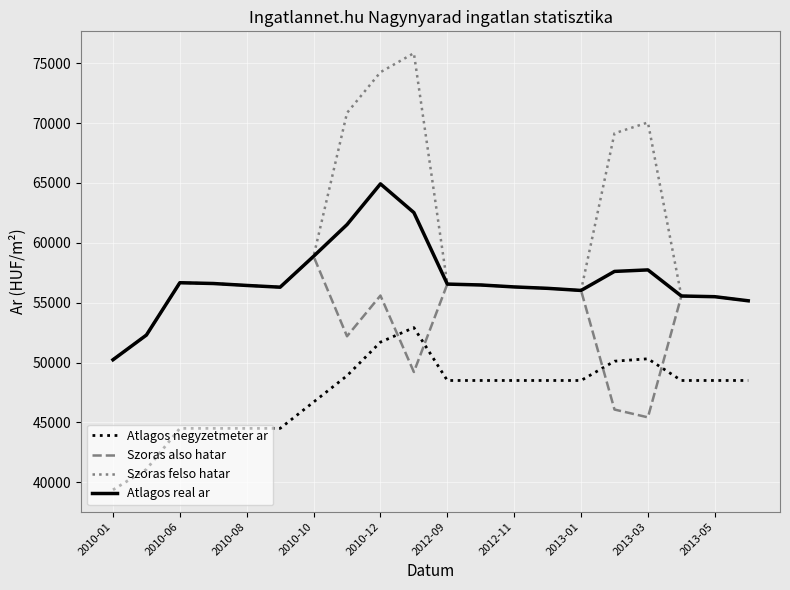

What is the minimum value shown in the chart?

39367